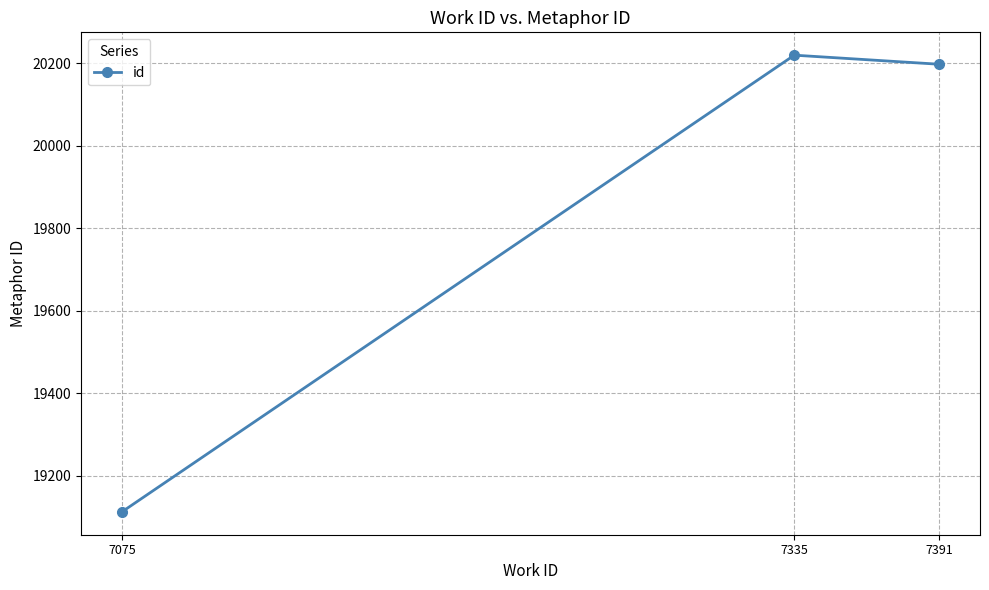

At which label does the data first exceed 20198?

7335